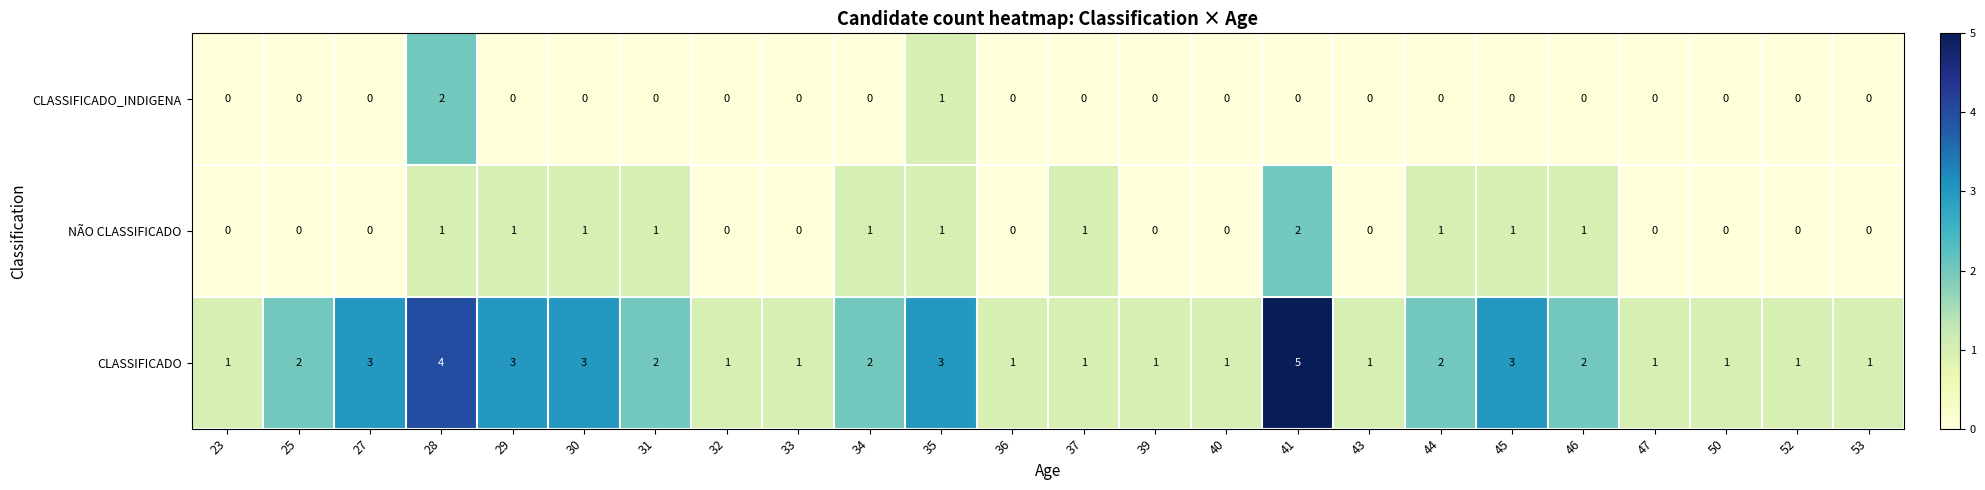

What is the sum of all CLASSIFICADO values?

46